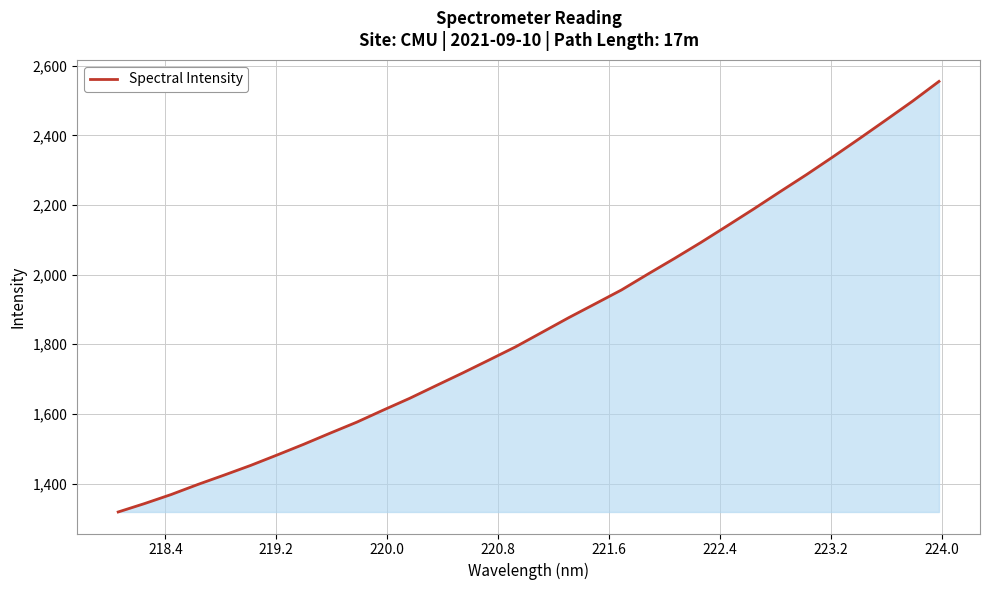

Does the chart display data point markers on the line(s)?

No